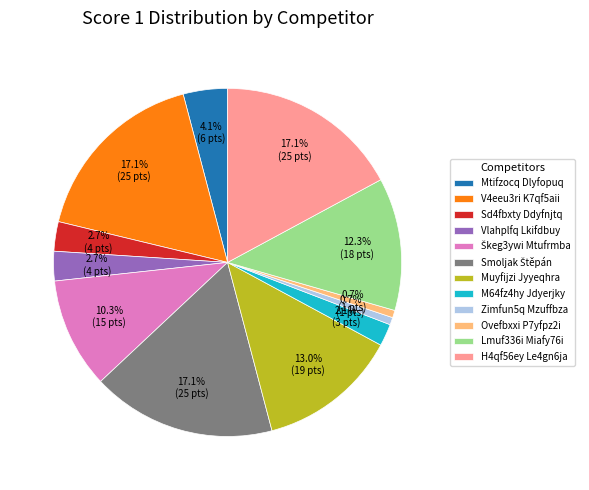

Do Muyfijzi Jyyeqhra and Lmuf336i Miafy76i together represent more than half of the pie?

No